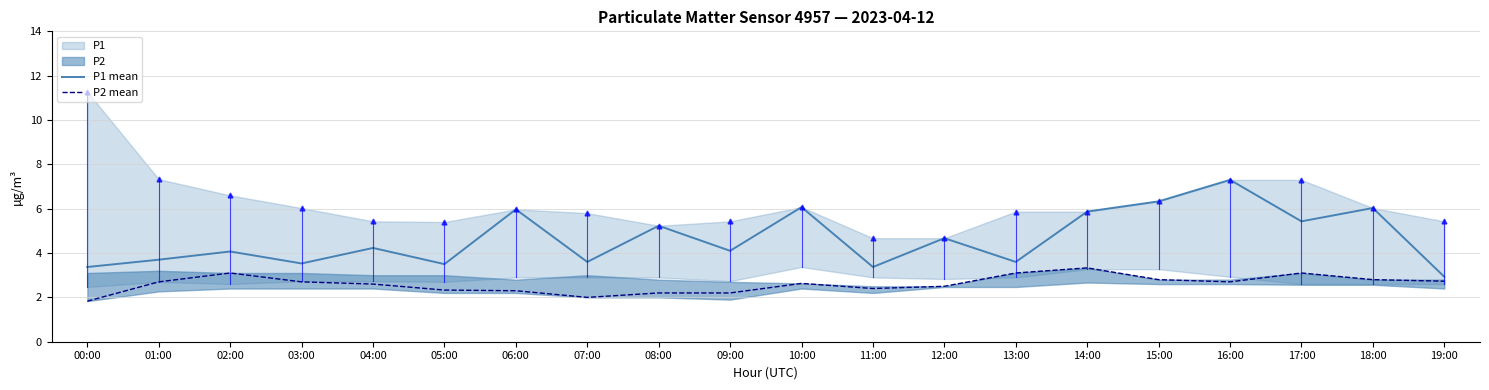

Reading right to left, extract all data points from this chart.

P1 mean: 19:00=2.9	18:00=6.0	17:00=5.4	16:00=7.3	15:00=6.3	14:00=5.9	13:00=3.6	12:00=4.7	11:00=3.4	10:00=6.1	09:00=4.1	08:00=5.2	07:00=3.6	06:00=6.0	05:00=3.5	04:00=4.2	03:00=3.5	02:00=4.1	01:00=3.7	00:00=3.4
P2 mean: 19:00=2.7	18:00=2.8	17:00=3.1	16:00=2.7	15:00=2.8	14:00=3.3	13:00=3.1	12:00=2.5	11:00=2.4	10:00=2.6	09:00=2.2	08:00=2.2	07:00=2.0	06:00=2.3	05:00=2.3	04:00=2.6	03:00=2.7	02:00=3.1	01:00=2.7	00:00=1.8